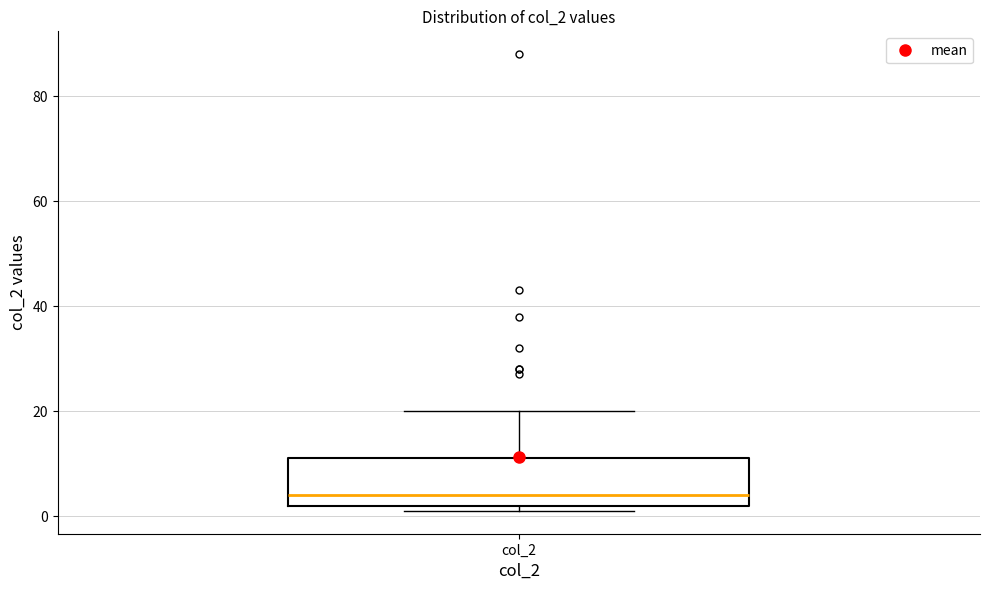

Where is the lower edge of the box for col_2 on the y-axis? The values are not printed on the chart, so give them approximately, as read against the axis.

2